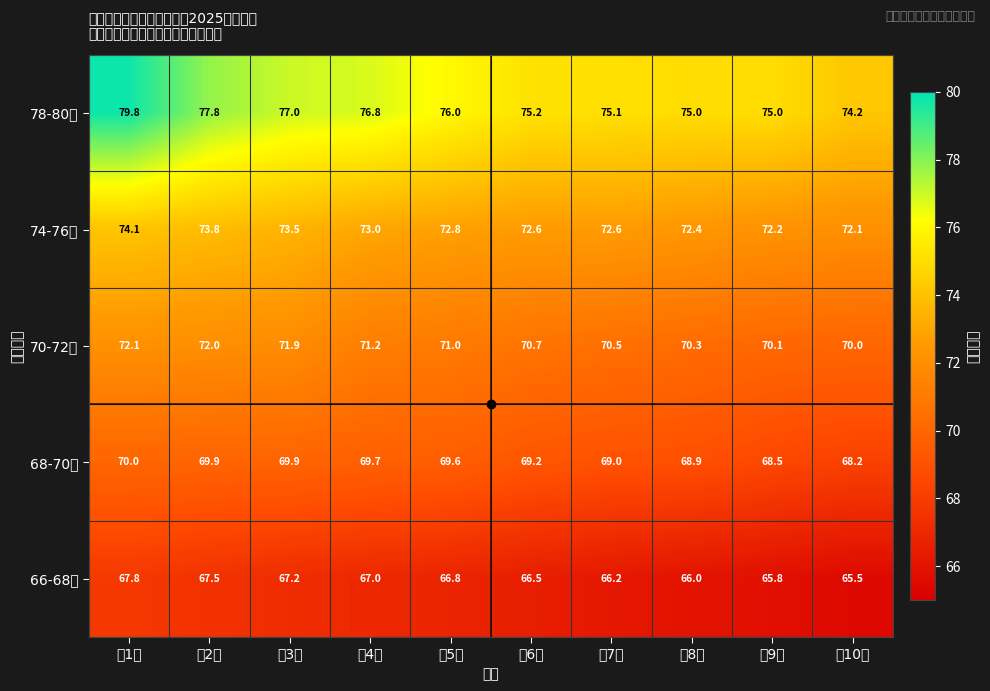

At which label is 74-76分 closest to 73?

第4名